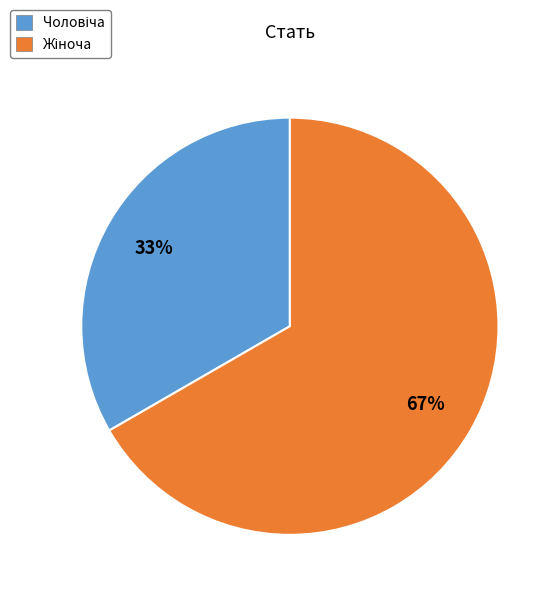

To the nearest percent, what is the average slice percentage?

50%